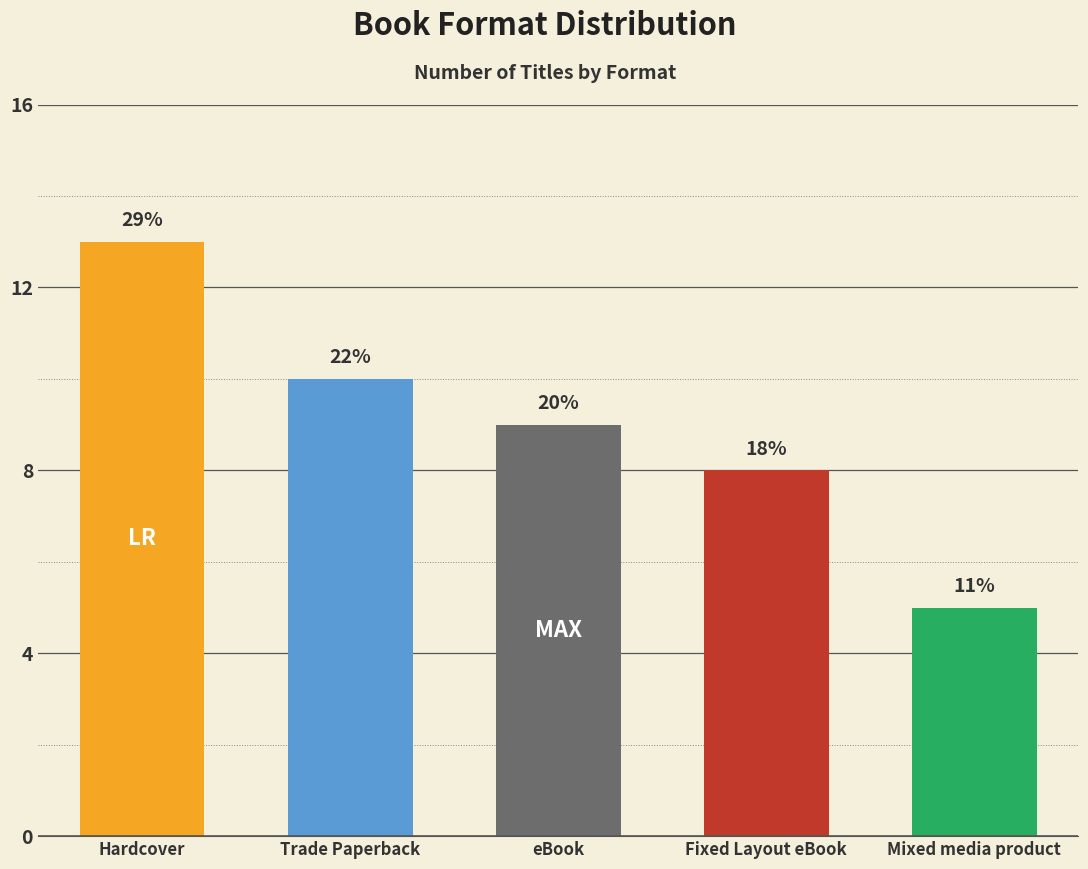

What is the smallest value displayed?

5